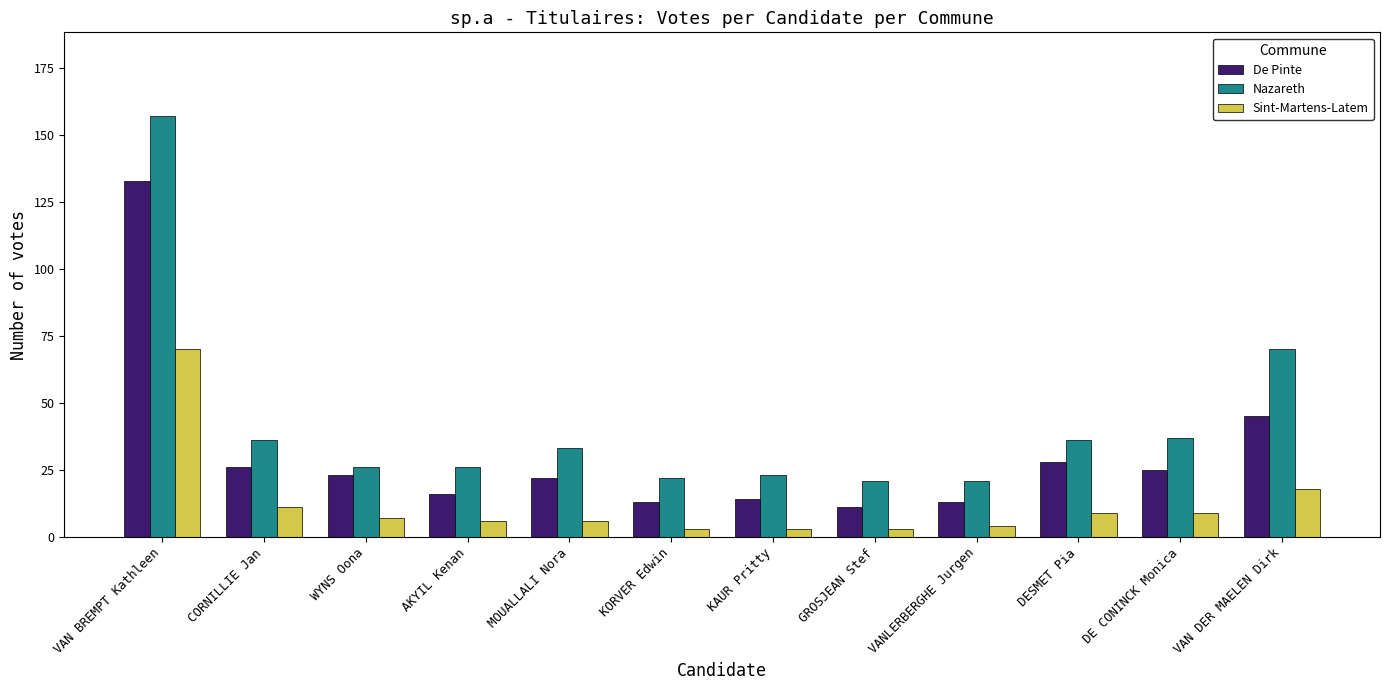

Where is Sint-Martens-Latem nearest to the value 36?

VAN DER MAELEN Dirk